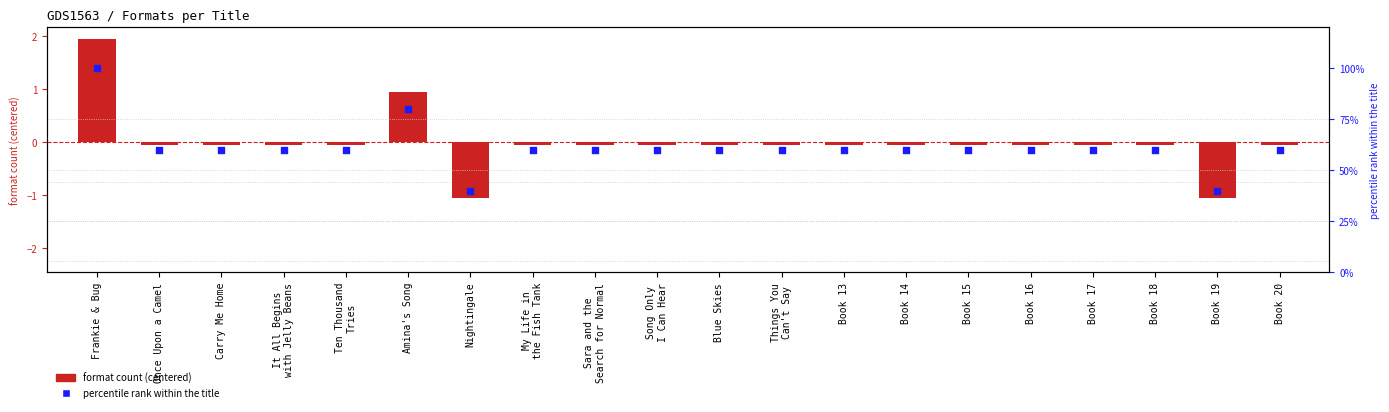

At how many categories does at least one series exceed 76?

2